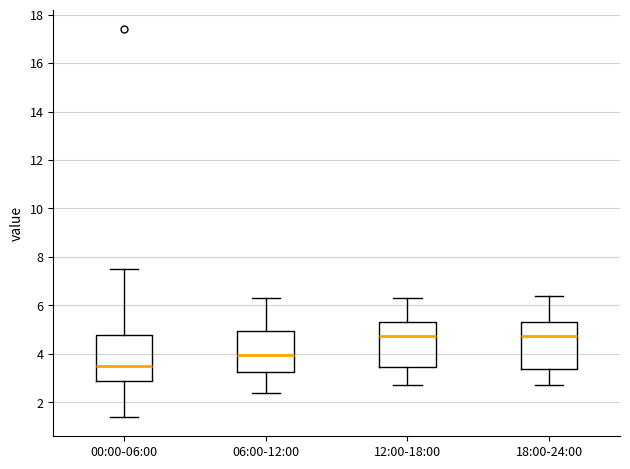

Reading left to right, read every box against the y-axis: the position of its median line, the range the box covers, and the ends of its whiskers. The values are not printed on the chart, so give them approximately, as read against the axis.

00:00-06:00: median 3.6, box 2.8 to 4.8, whiskers 1.4 to 7.6
06:00-12:00: median 4.0, box 3.2 to 5.0, whiskers 2.4 to 6.4
12:00-18:00: median 4.8, box 3.4 to 5.4, whiskers 2.8 to 6.4
18:00-24:00: median 4.8, box 3.4 to 5.4, whiskers 2.8 to 6.4